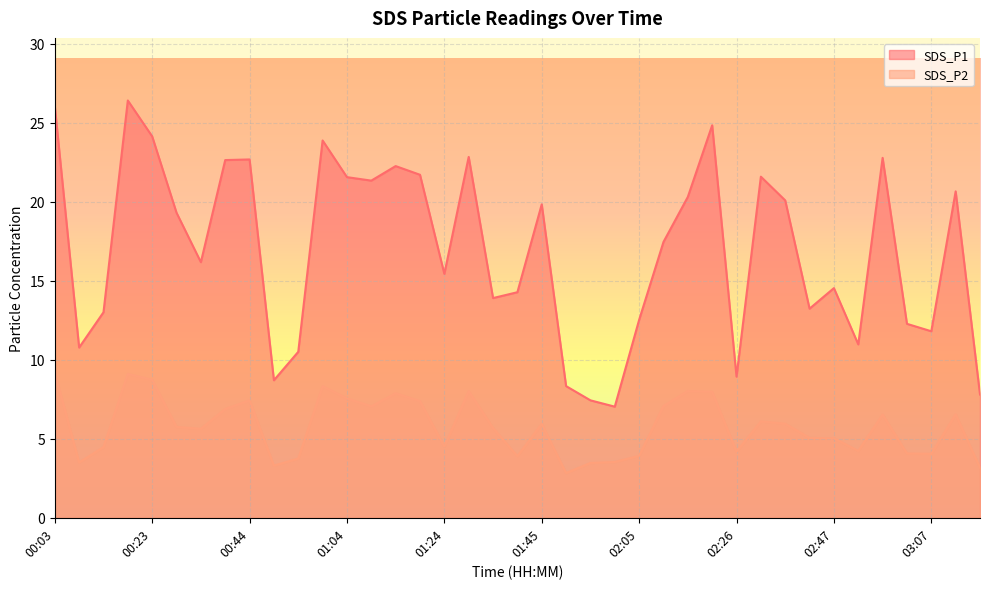

What is the label of the 17th point from the right?

01:55